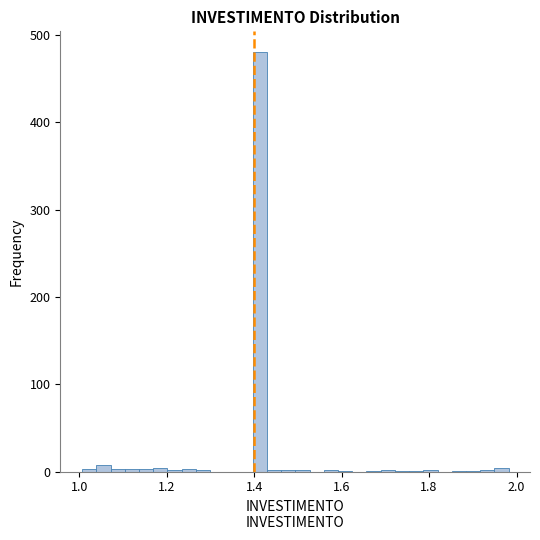

Around what value on the x-axis is the tallest bar? Give the approximate position of its centre, as read against the axis.

1.42